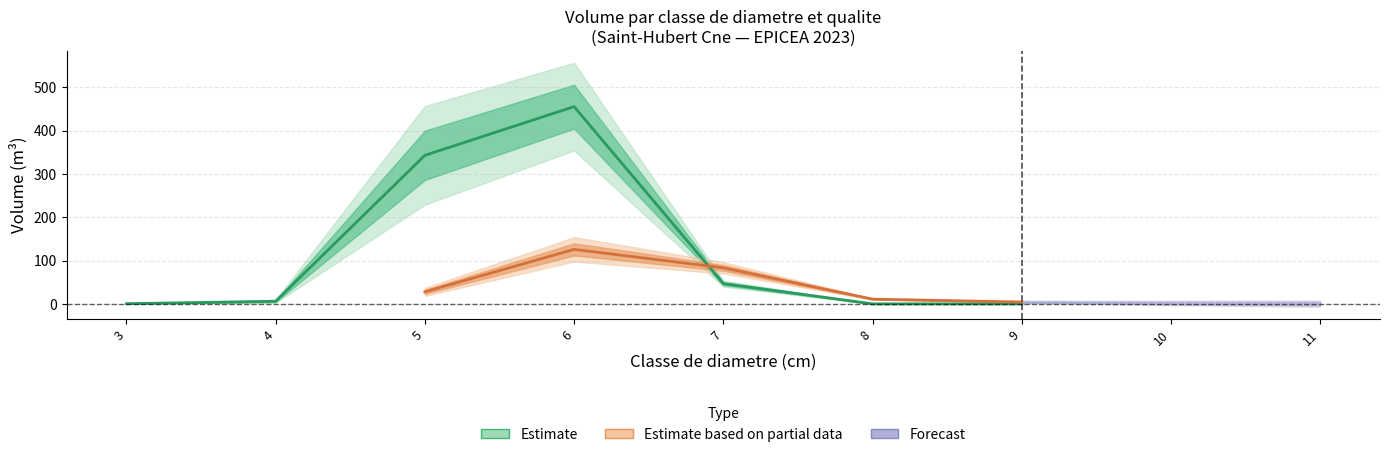

Read the produit_vtgr value at 4.

6.0